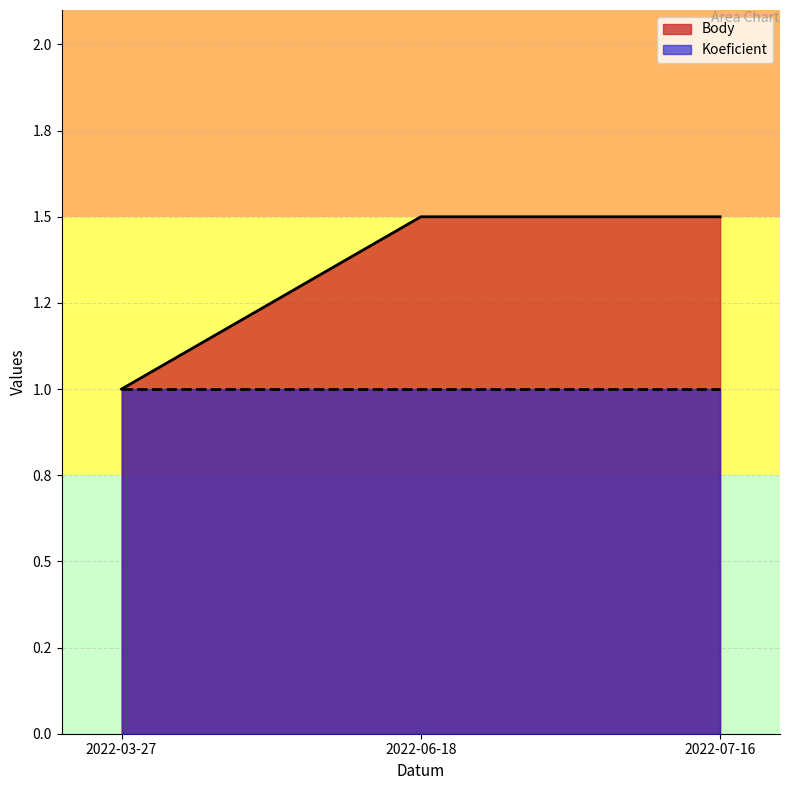

The value at 2022-07-16 is 1.5. True or false?

True